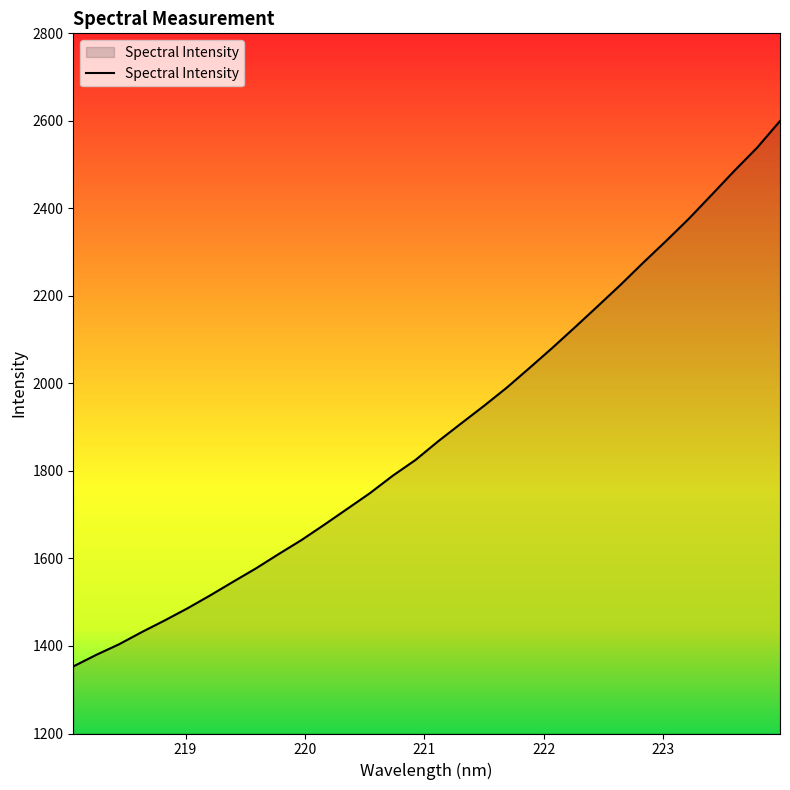

What is the smallest value displayed?

1353.3